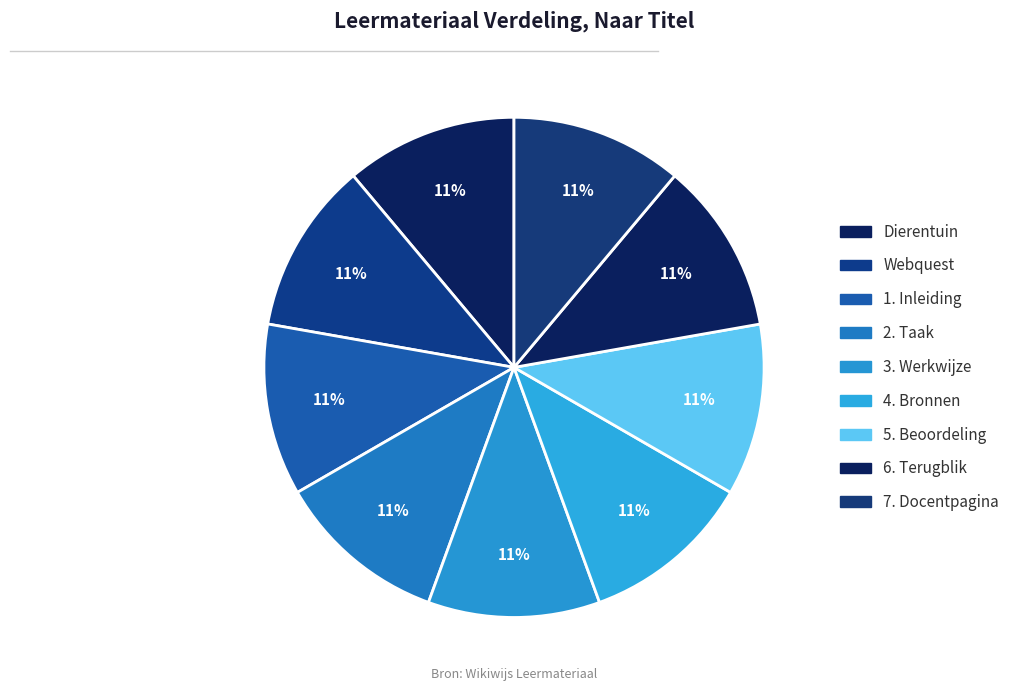

How many segments does this pie chart have?

9